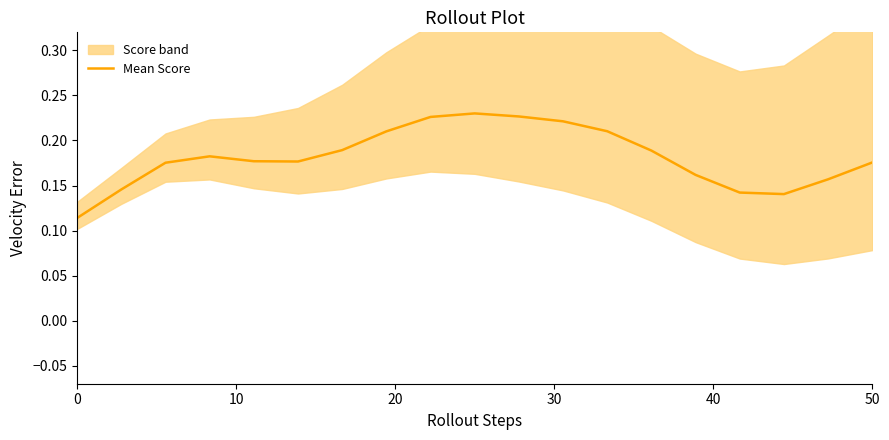

Is this an area chart (filled region under the line)?

No